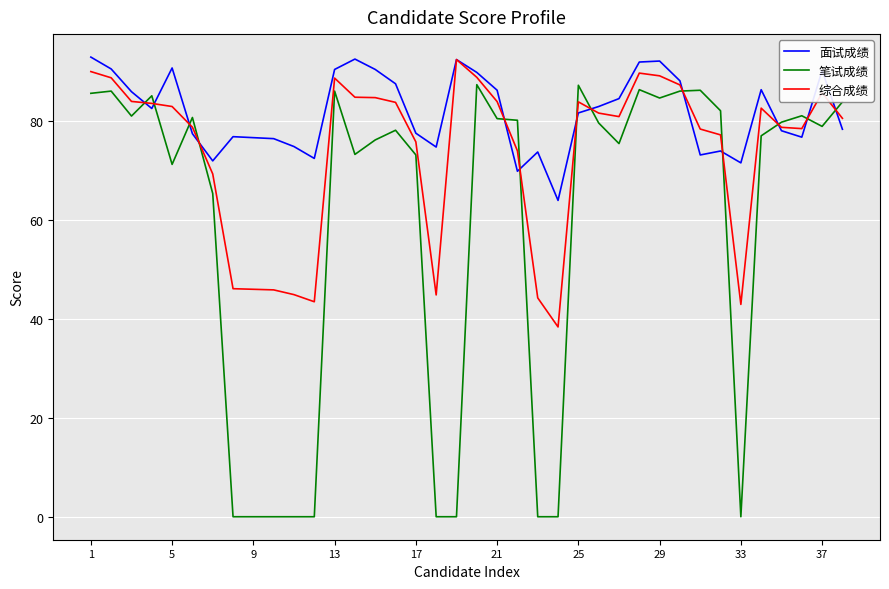

List the series in order of their overall mean, lowest first.

笔试成绩, 综合成绩, 面试成绩